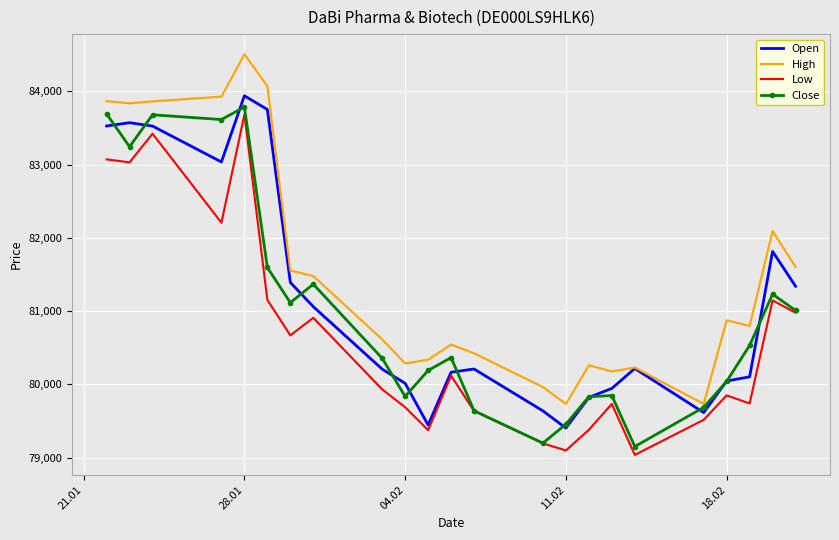

What is the highest value of the Close series?

83786